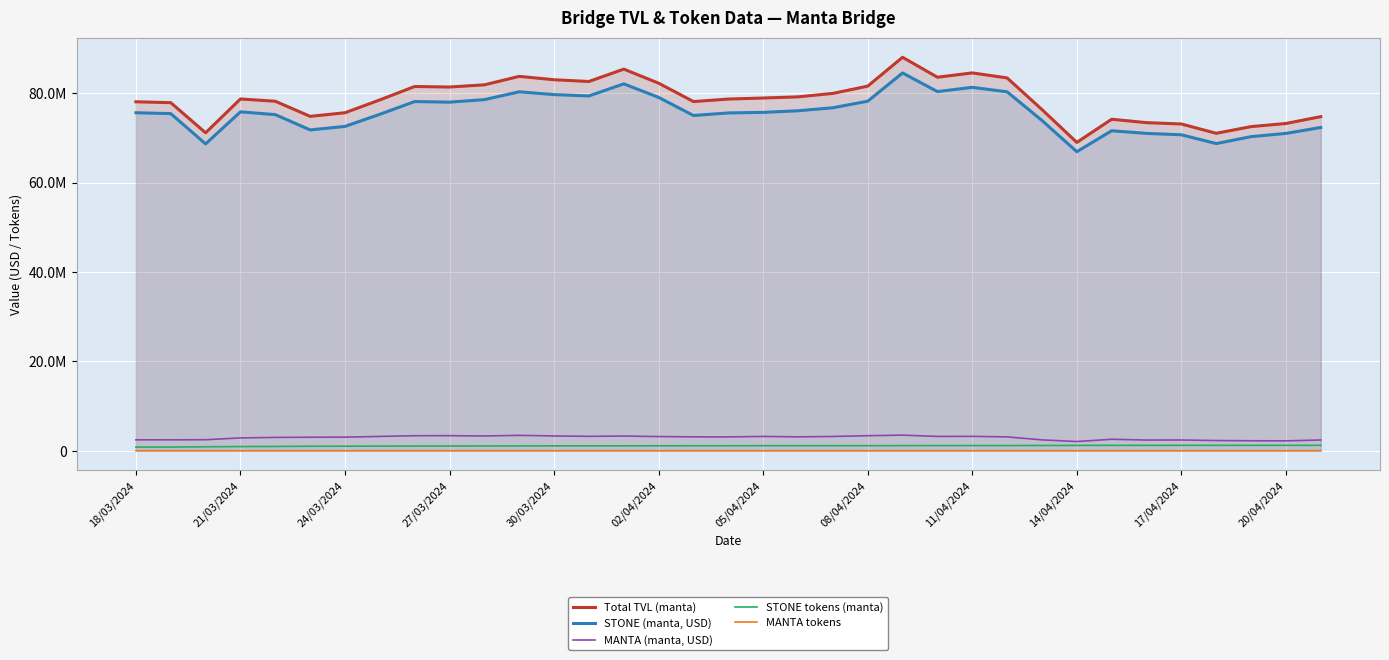

Reading right to left, transcribe all the data shown in this chart.

Total TVL (manta): 74745249.0	73217265.6	72519938.6	71023279.2	73104096.2	73402437.1	74165910.2	68985092.5	76335496.5	83407730.1	84530686.1	83564208.9	88025002.9	81575054.0	79942677.7	79176176.4	78915430.6	78678124.4	78120570.6	82231120.0	85381805.5	82613437.9	82998621.5	83757543.9	81865535.7	81373042.0	81494042.2	78491972.6	75617686.6	74810933.4	78193588.2	78701691.9	71132001.7	77874291.7	78072603.8
STONE (manta, USD): 72327915.2	70995271.9	70273527.4	68728033.0	70686762.4	70997312.0	71589862.5	66906488.3	73891888.5	80297925.8	81304228.7	80350771.9	84518400.7	78198961.2	76735709.1	76058550.5	75701094.3	75577073.1	75005646.6	79047907.9	82082950.6	79378109.5	79675357.3	80303347.8	78551401.2	77989781.6	78122365.0	75275663.3	72562683.7	71776489.8	75200082.3	75820883.9	68654346.6	75424955.9	75620634.4
MANTA (manta, USD): 2417333.8	2221993.7	2246411.2	2295246.3	2417333.8	2405125.1	2576047.7	2078604.3	2443608.0	3109804.2	3226457.4	3213437.0	3506602.2	3376092.8	3206968.6	3117625.9	3214336.3	3101051.3	3114924.0	3183212.1	3298854.9	3235328.4	3323264.3	3454196.2	3314134.6	3383260.4	3371677.1	3216309.3	3055002.9	3034443.6	2993505.8	2880808.0	2477655.2	2449335.8	2451969.4
STONE tokens (manta): 1220875.7	1220875.7	1220875.7	1220875.7	1220875.7	1220875.7	1220875.7	1201505.4	1186217.5	1173511.0	1173257.2	1164288.8	1157294.5	1148330.9	1145345.9	1141987.5	1139835.6	1131770.5	1128595.7	1116916.5	1110725.6	1104207.6	1100418.6	1089651.8	1079522.7	1067274.6	1056952.1	1044256.3	1025168.8	1014864.1	968772.1	947634.2	897701.1	835950.8	825578.9
MANTA tokens: 22667.9	22667.9	22667.9	22667.9	22667.9	22667.9	22667.4	22667.3	22665.9	22664.0	22662.7	22660.7	22656.1	22632.9	22621.1	22614.1	22584.3	22563.4	22522.1	22478.1	22474.2	22465.0	22455.7	22418.8	22255.4	22136.7	22074.2	22048.8	21939.7	21929.6	21907.4	21875.2	21859.6	21702.4	21700.6